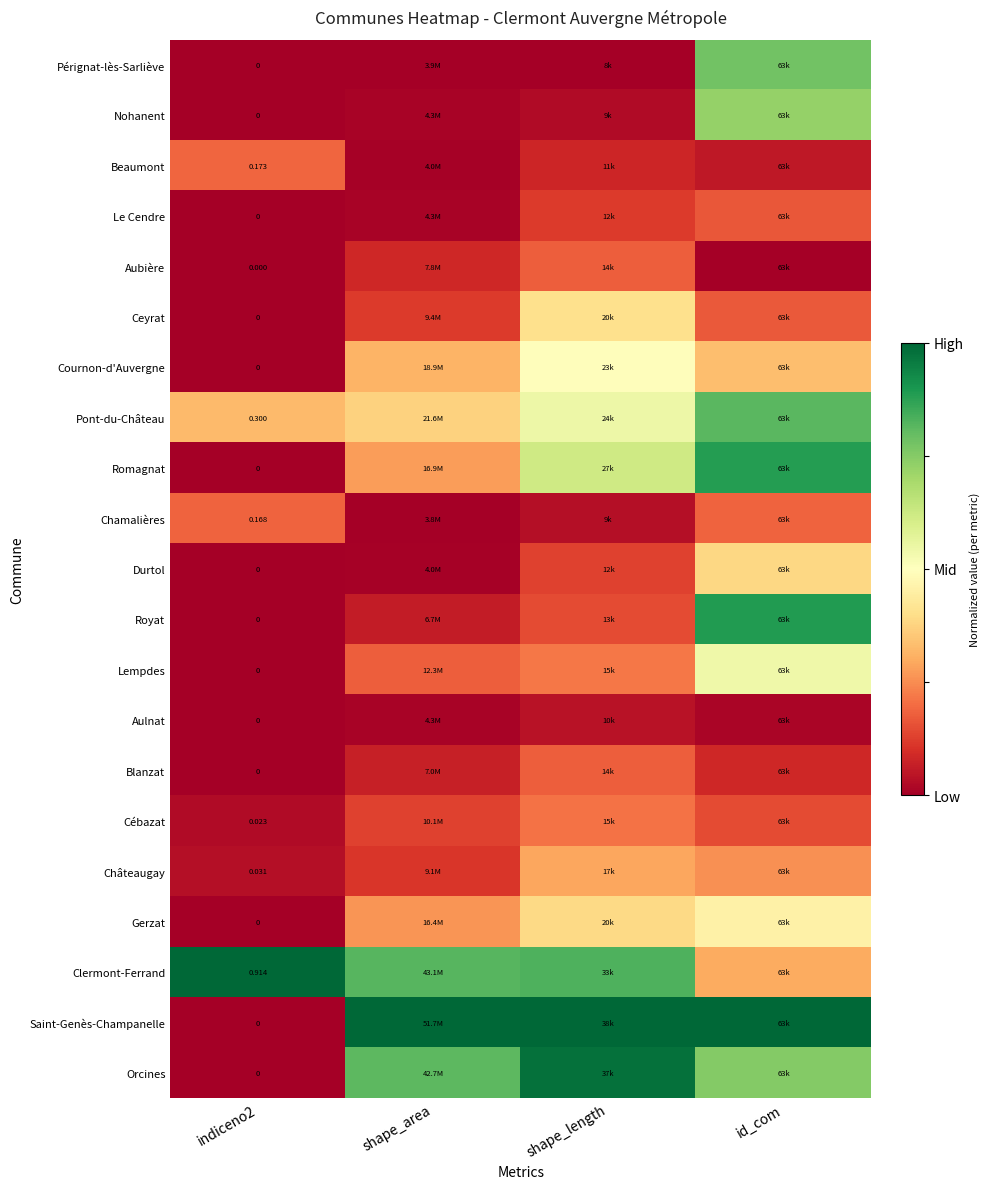

Is the value of Romagnat at shape_area greater than the value of Ceyrat at id_com?

Yes